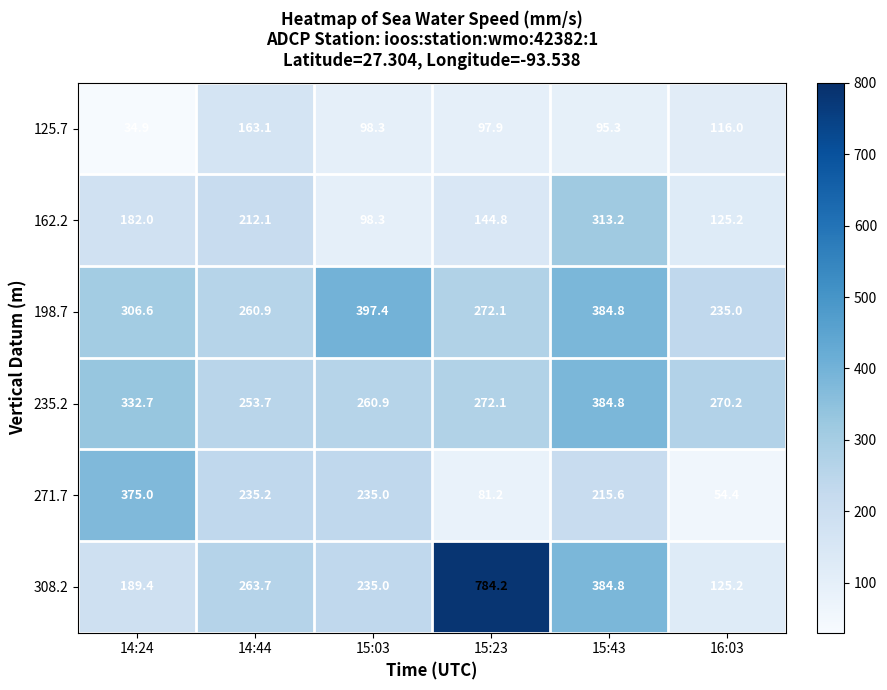

What value does the 308.2 series have at 14:44?

263.7